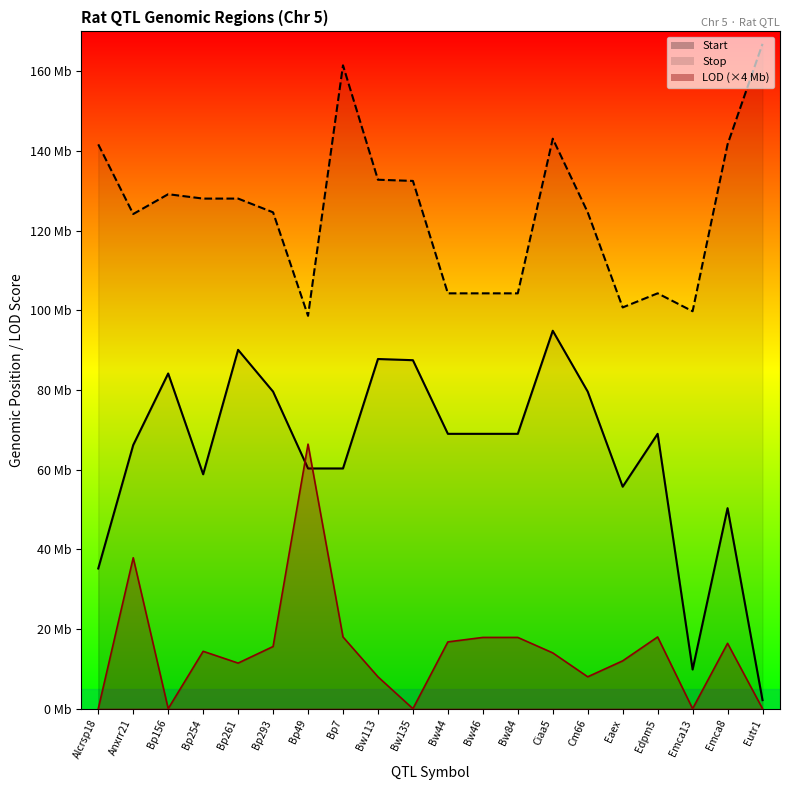

What is the difference between the second highest and second lowest values in the Stop series?

61.7